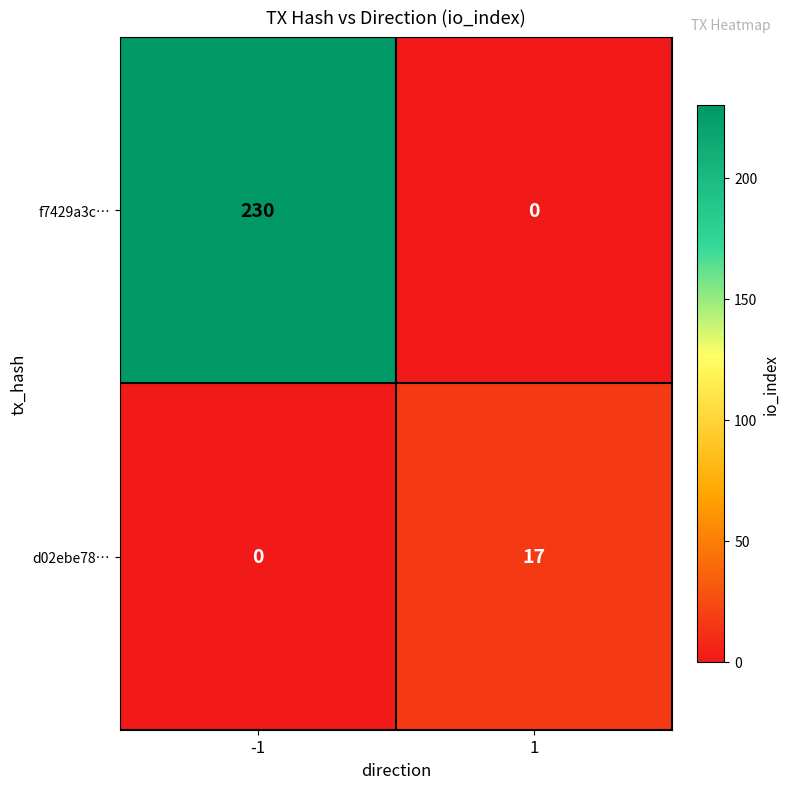

What is the highest value of the d02ebe78… series?

17